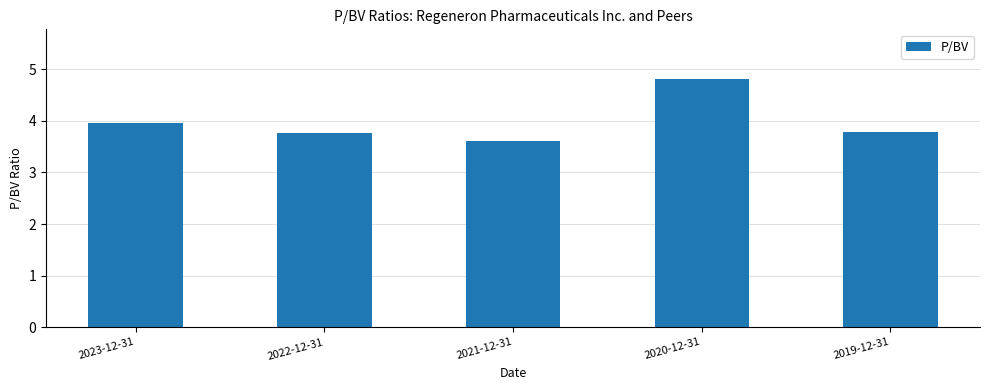

What is the sum of the values at 2023-12-31 and 2022-12-31?

7.7